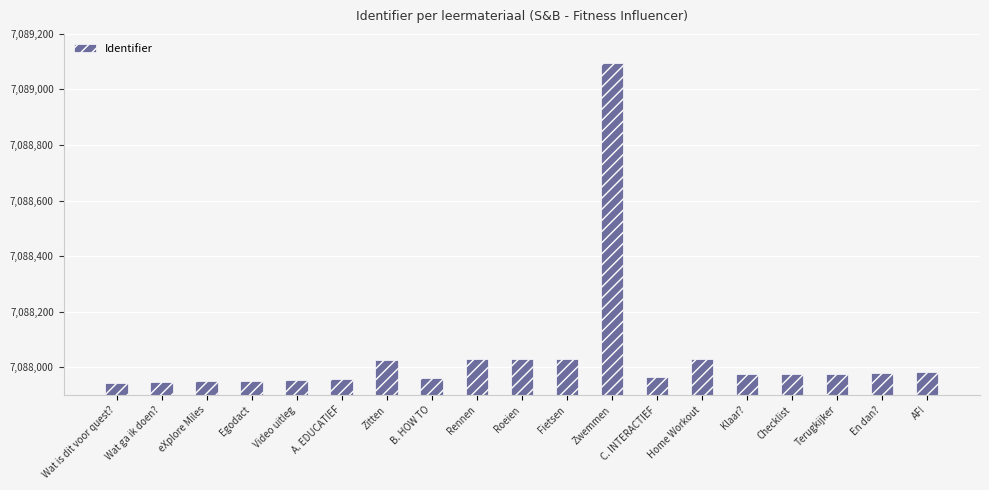

What is the smallest value displayed?

7087944